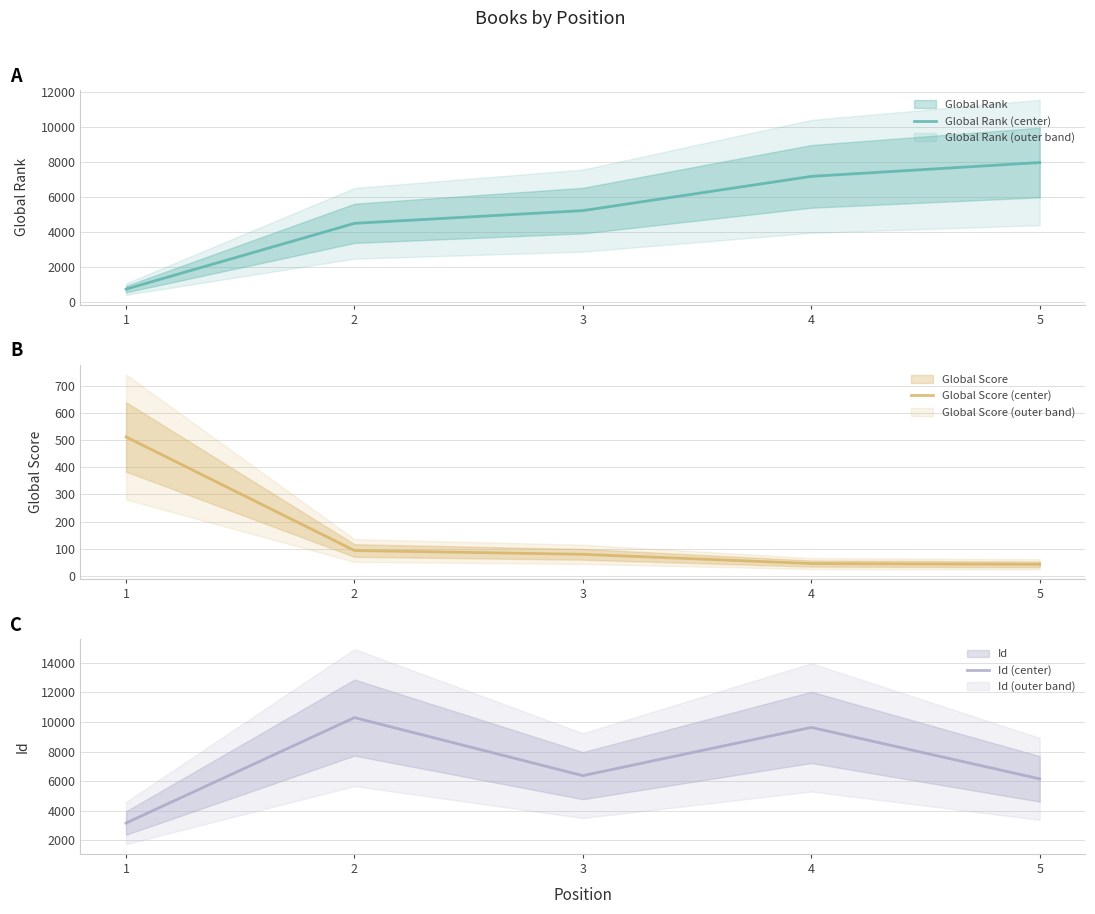

At how many categories does at least one series exceed 6901?

3